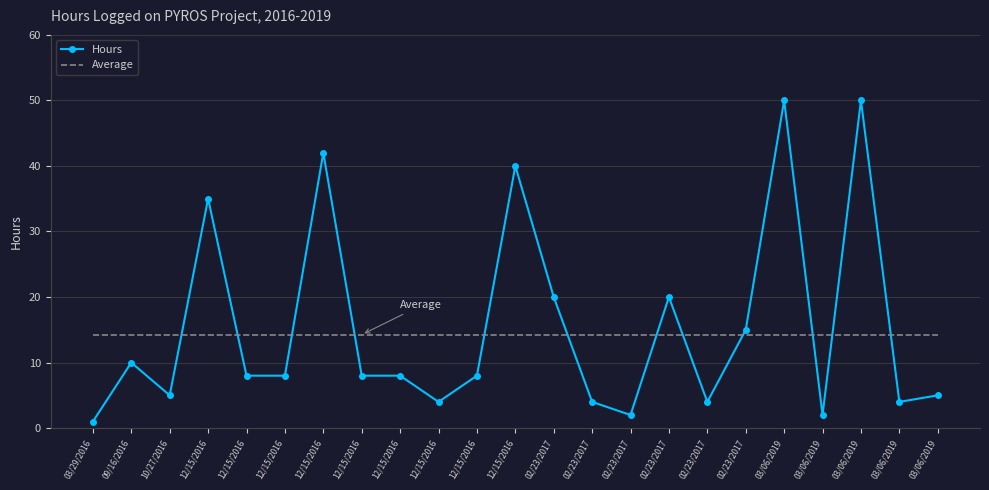

What are all the series names shown in the legend?

Hours, Average